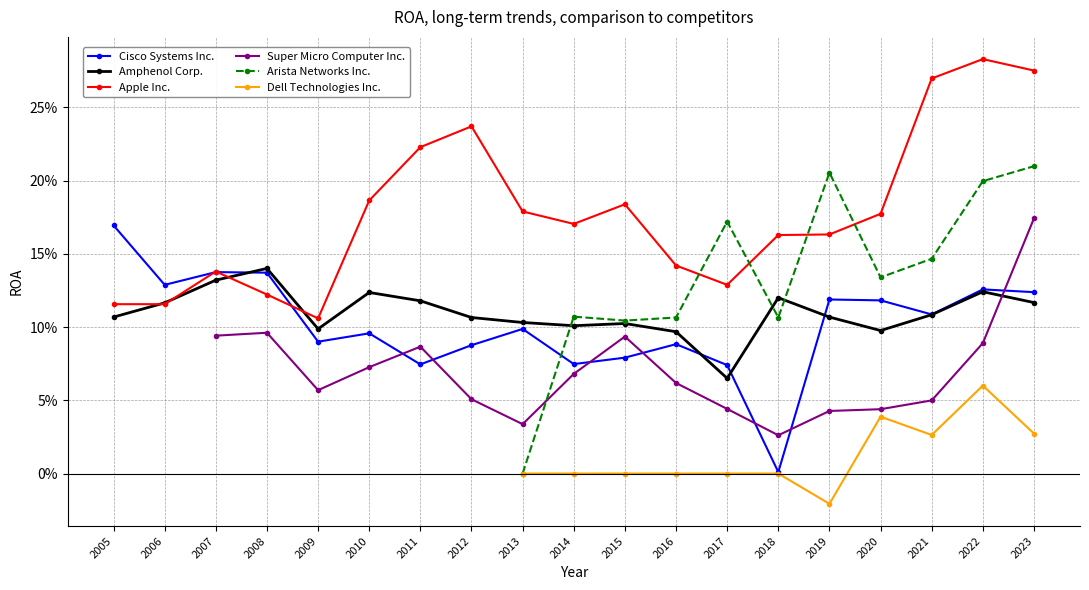

What are all the series names shown in the legend?

Cisco Systems Inc., Amphenol Corp., Apple Inc., Super Micro Computer Inc., Arista Networks Inc., Dell Technologies Inc.